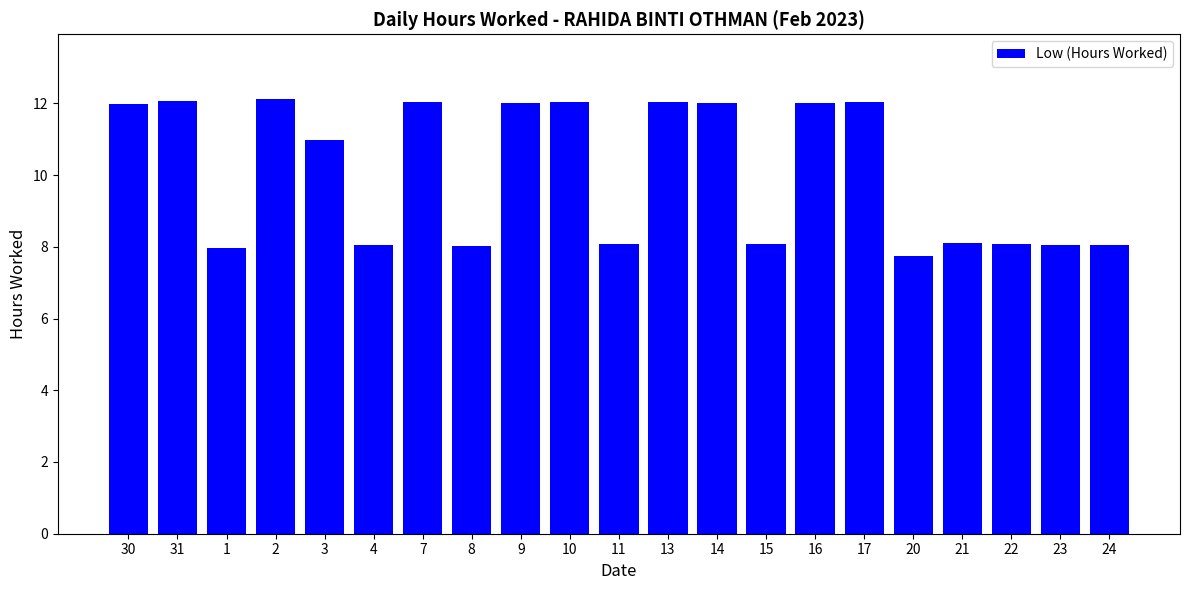

What is the change in value from 2 to 17?

-0.1